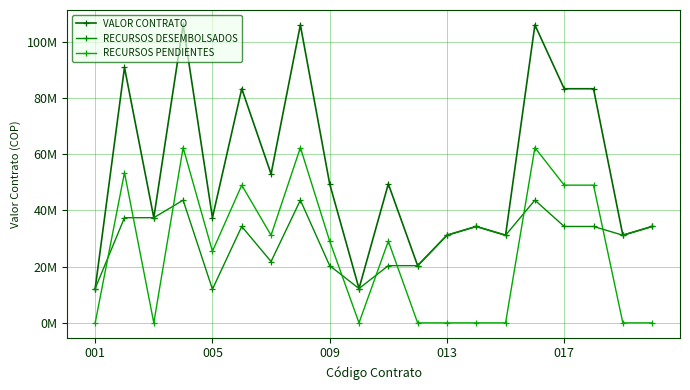

True or false: RECURSOS DESEMBOLSADOS and VALOR CONTRATO intersect in this chart.

False